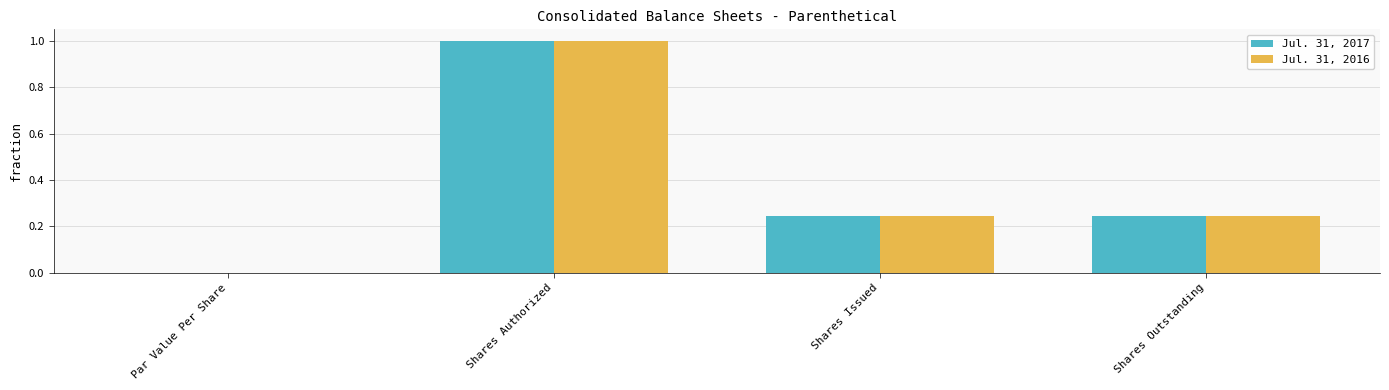

How many groups of bars are there?

4